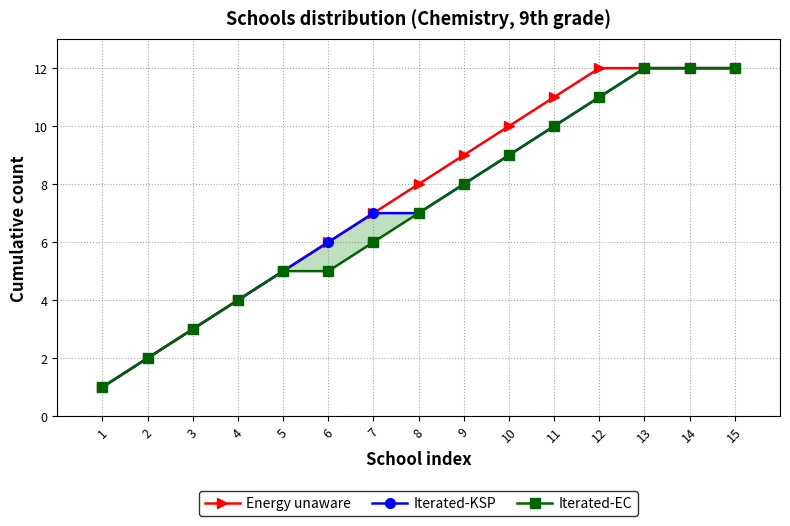

The value of Energy unaware at 12 is 12. True or false?

True